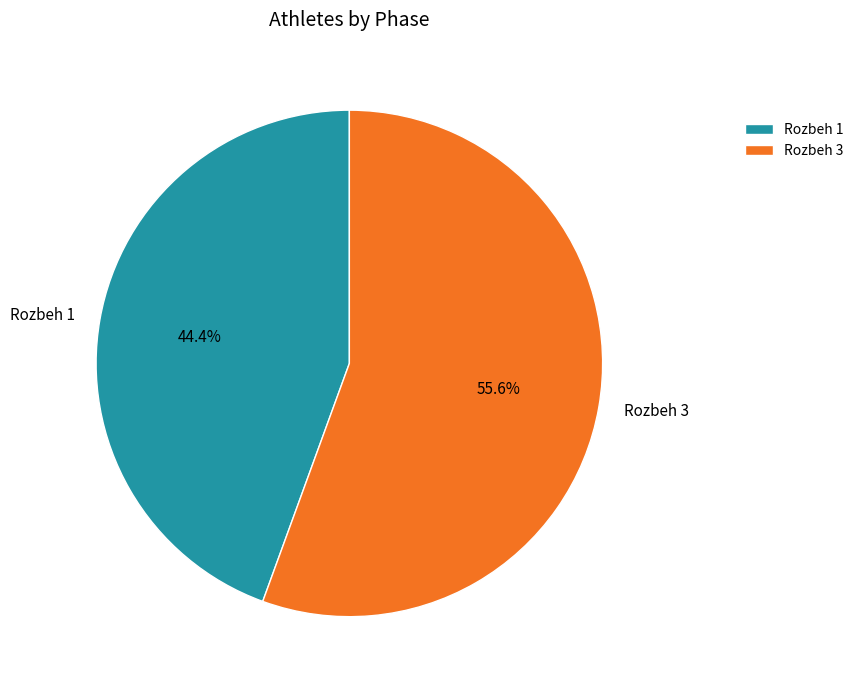

To the nearest percent, what percentage of the pie is Rozbeh 3?

56%